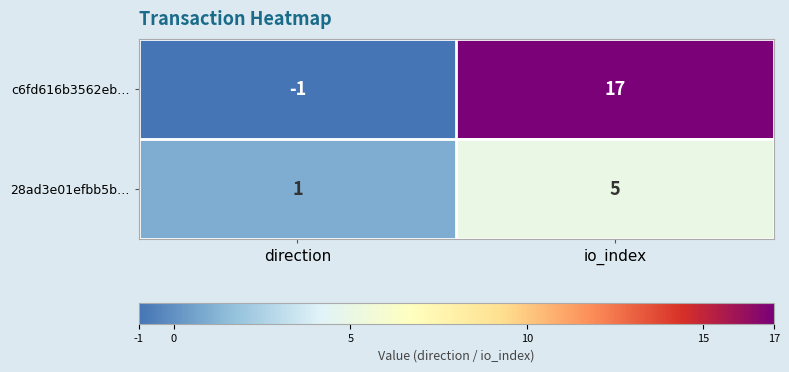

List the series in order of their peak value, lowest first.

28ad3e01efbb5b…, c6fd616b3562eb…